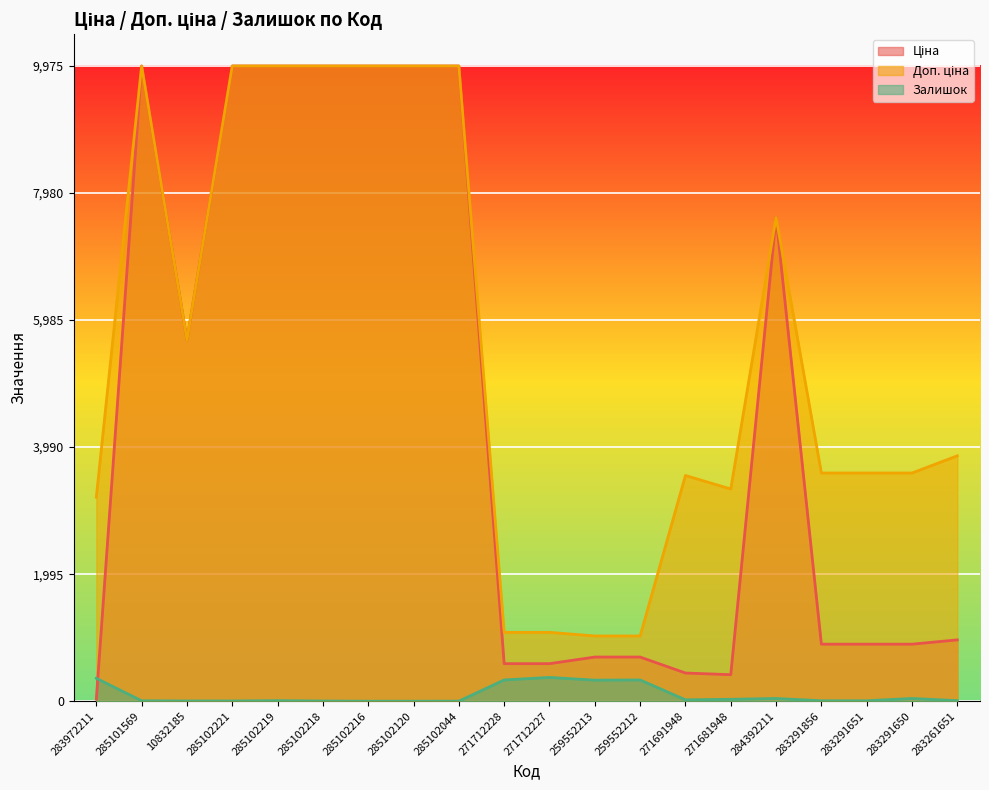

The value of Залишок at 271712228 is 334.0. True or false?

True